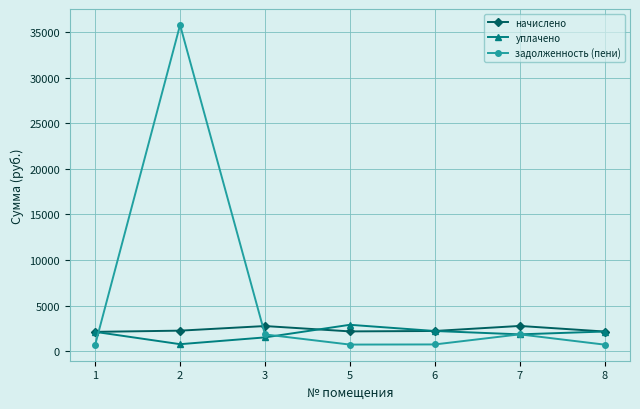

Which series has the largest range (max minus min)?

задолженность (пени)